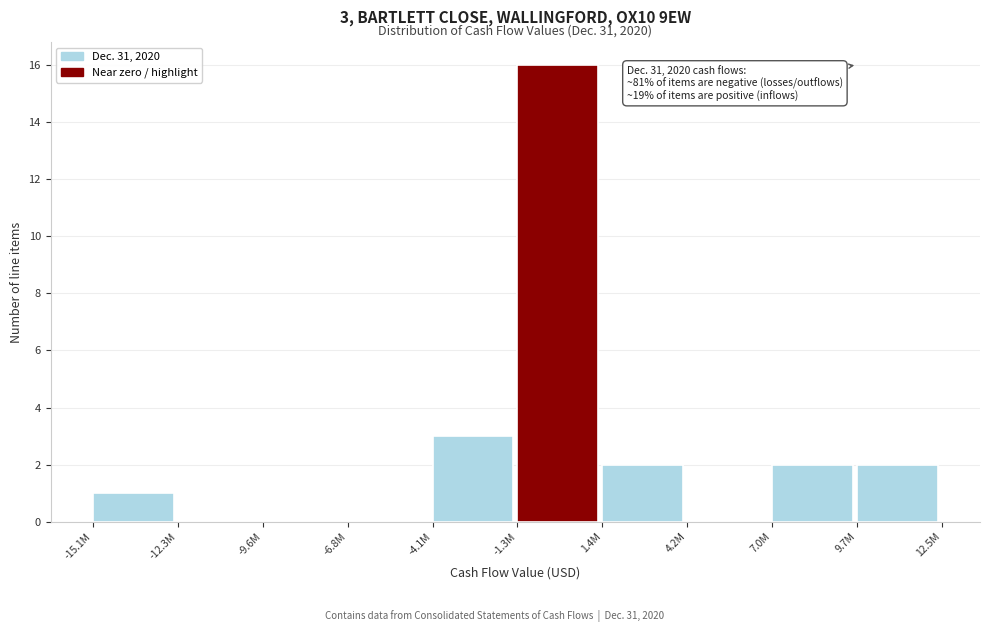

Reading left to right, what are all the values shown in this chart?

-15.1M=1	-12.3M=0	-9.6M=0	-6.8M=0	-4.1M=3	-1.3M=16	1.4M=2	4.2M=0	7.0M=2	9.7M=2